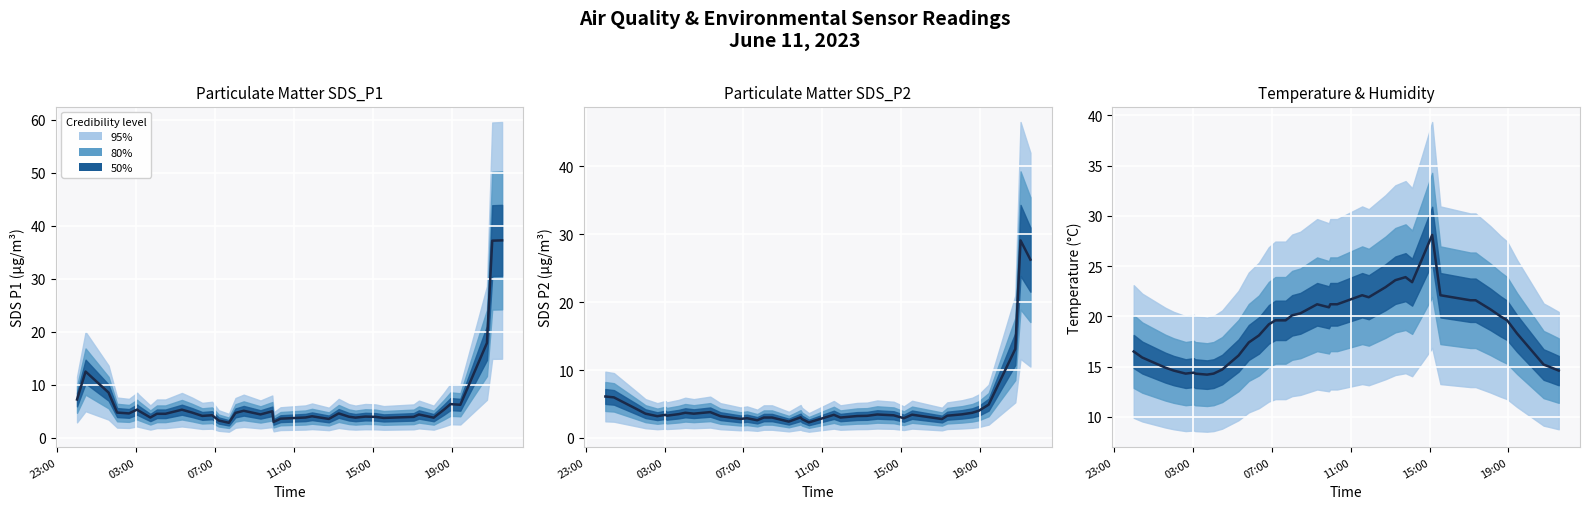

Count the number of categories in the chart.

40